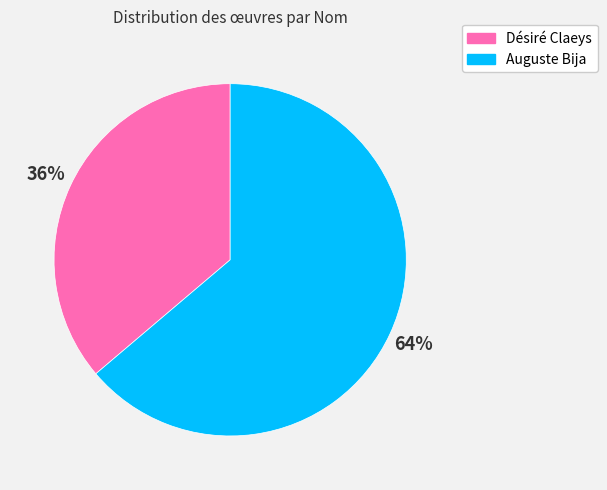

Is there a majority slice in this chart?

Yes